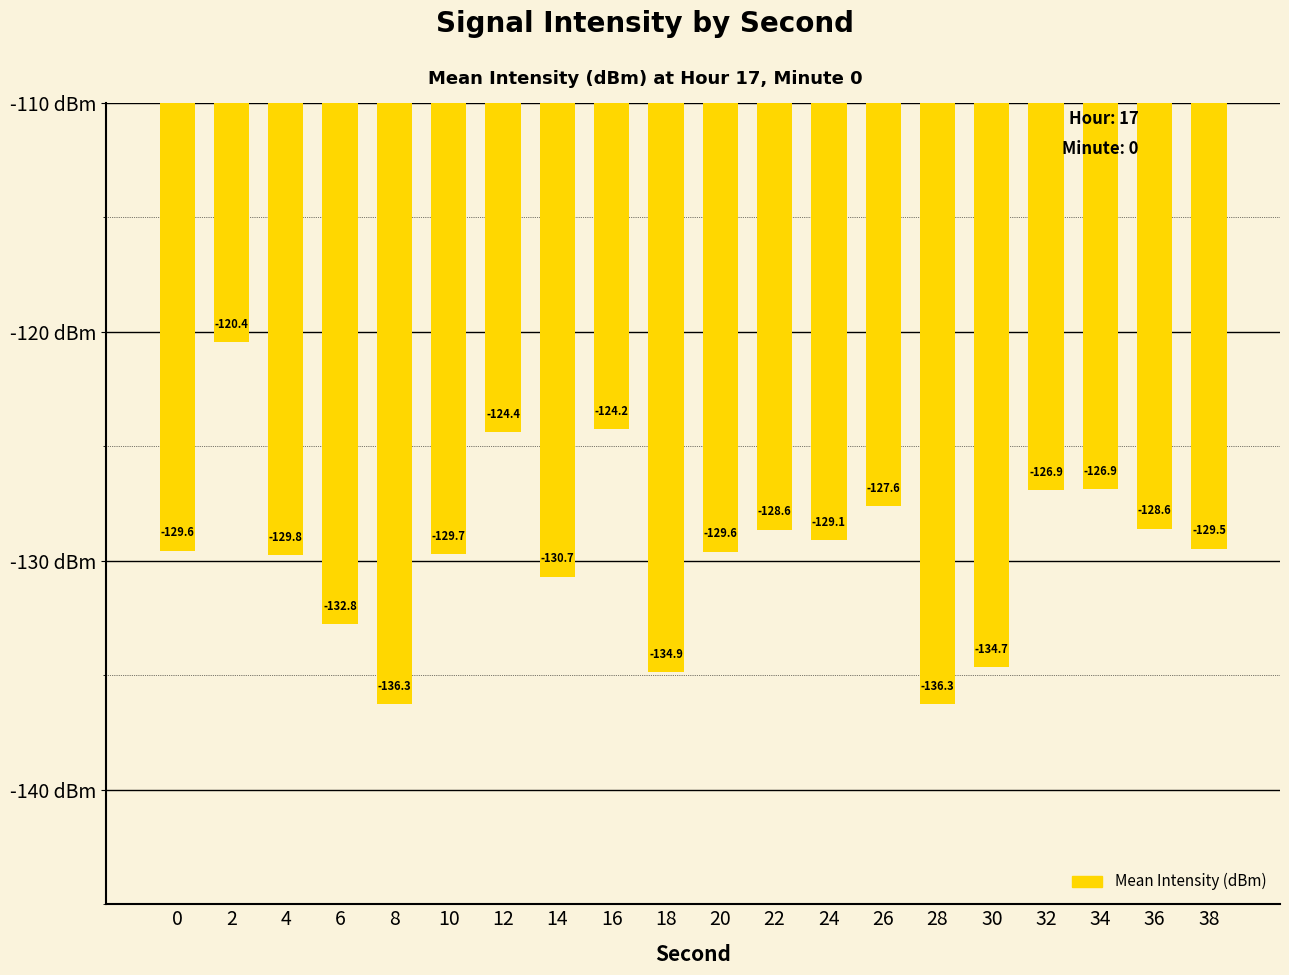

Between 28 and 18, which is larger?

18